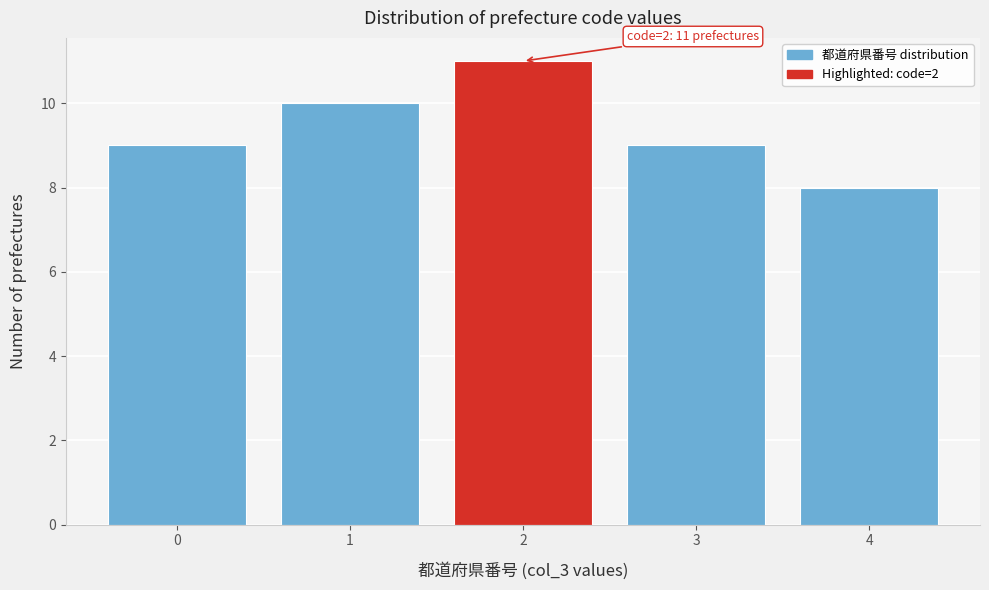

Reading left to right, what are all the values shown in this chart?

9	10	11	9	8